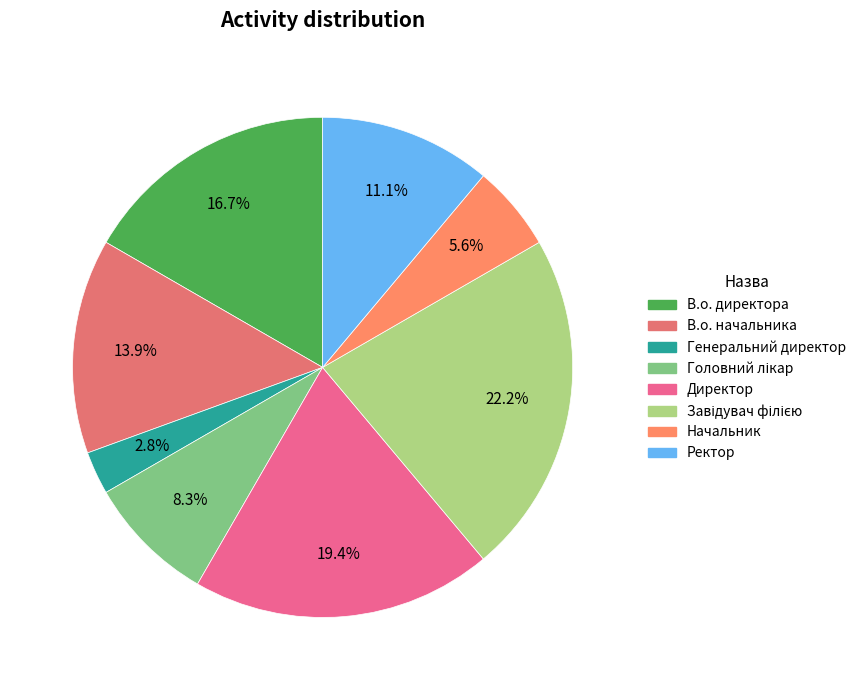

What percentage is the Директор slice, to the nearest percent?

19%